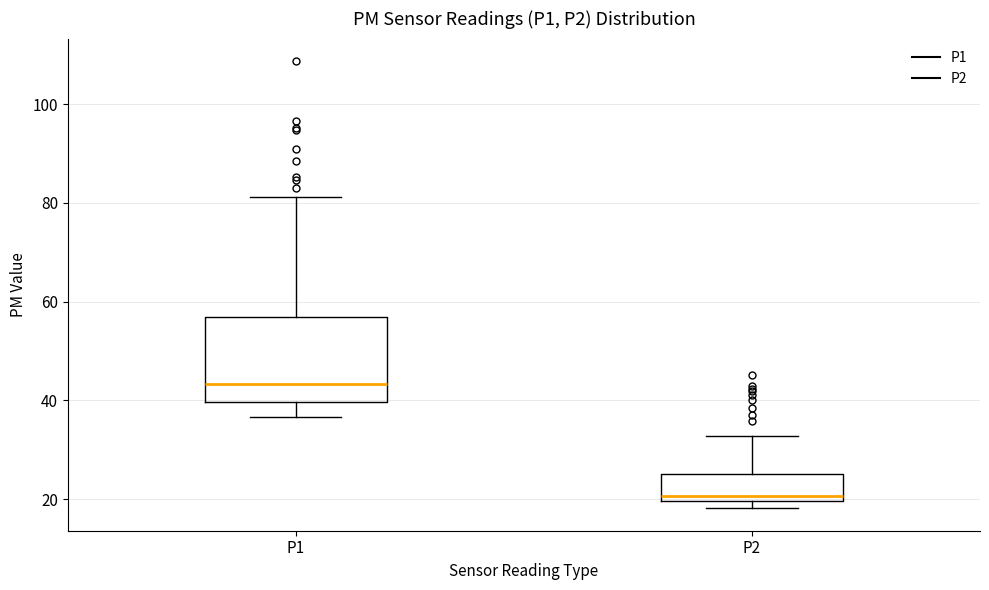

Comparing the boxes themselves (not the whiskers), which one is the tallest?

P1